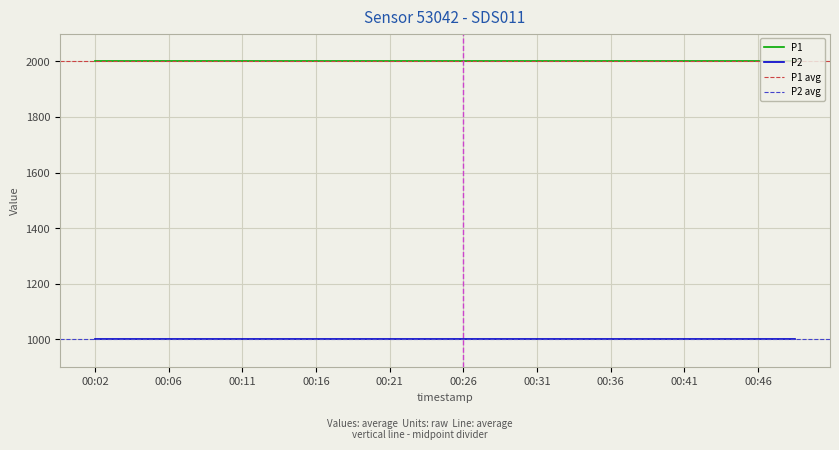

What is the spread (max minus min) of values at 00:36?

1000.0